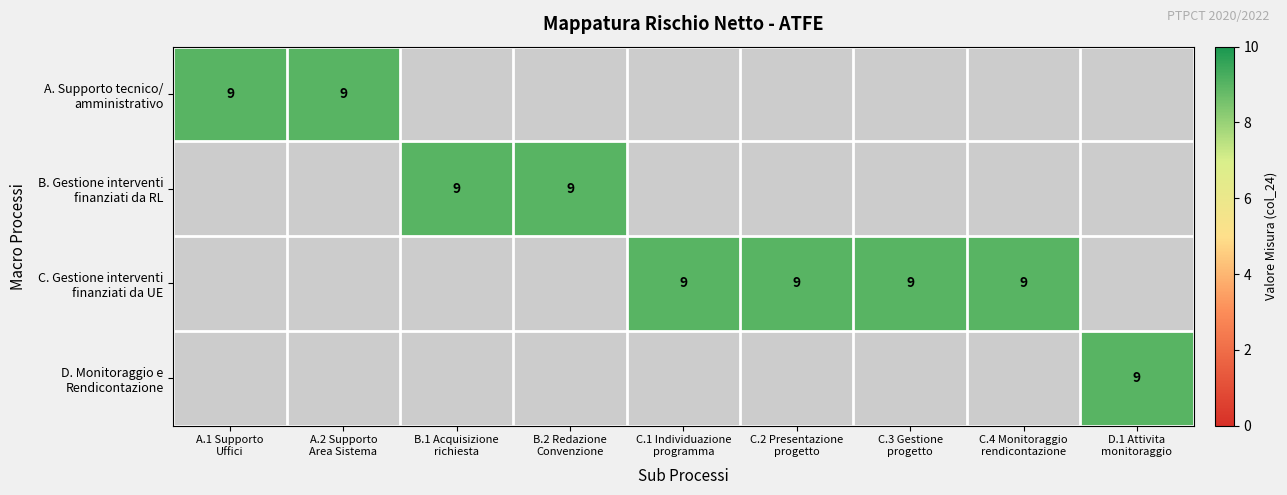

Between A.1. Supporto agli Uffici di controllo and A.2. Supporto all Area Sistema Controllo, which is larger?

A.1. Supporto agli Uffici di controllo